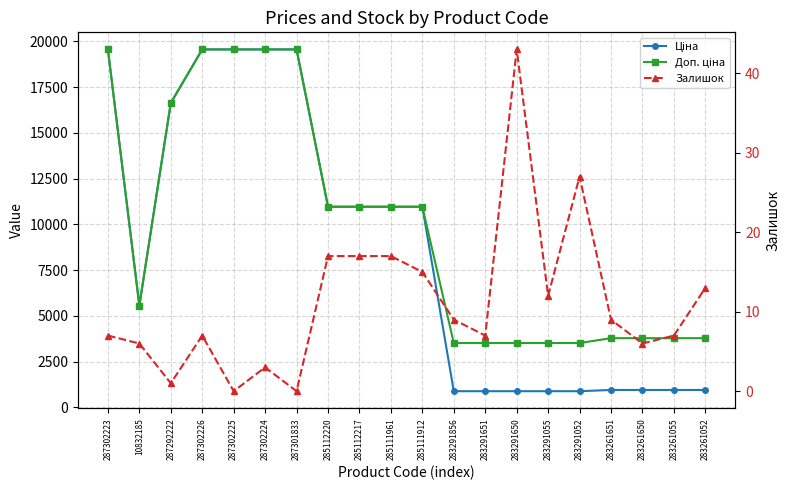

What is the label of the 1st point from the right?

283261052